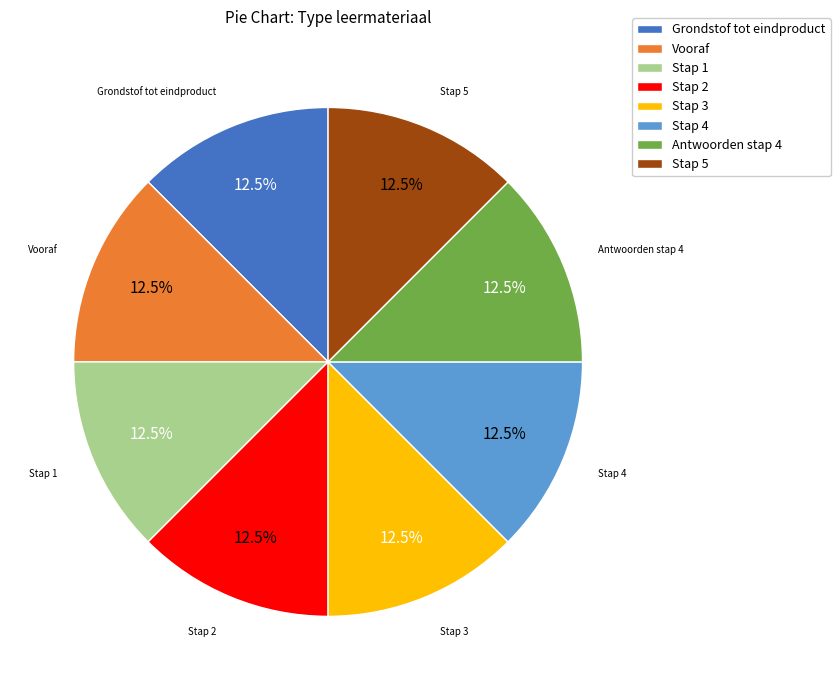

What is the ratio of the value at Stap 3 to the value at Grondstof tot eindproduct?

1.0